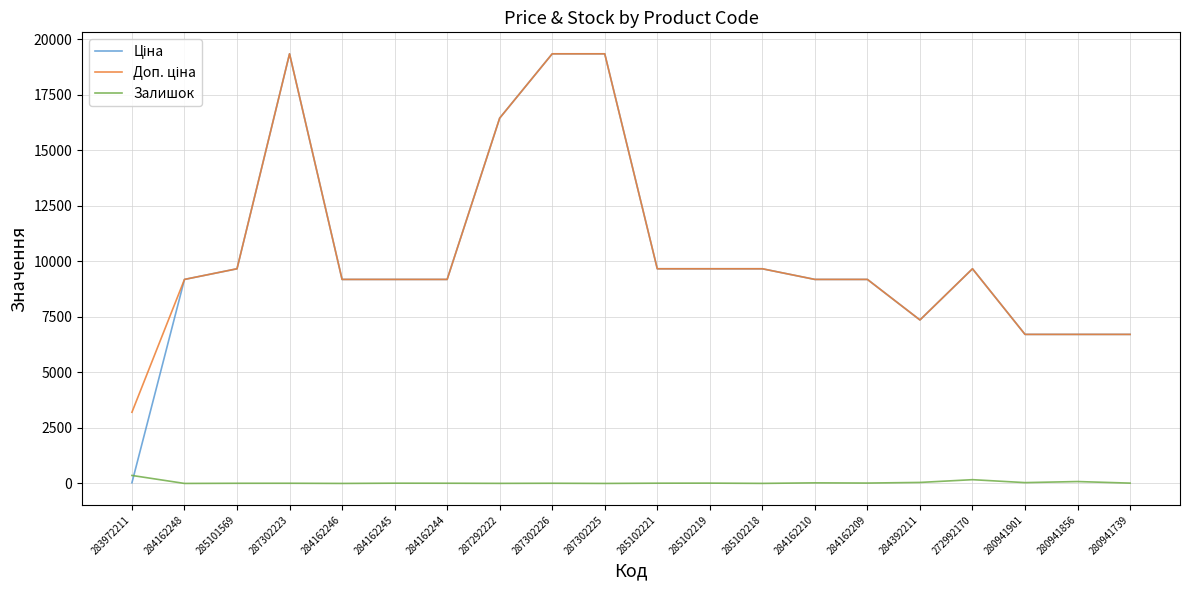

What is the maximum value shown in the chart?

19343.1